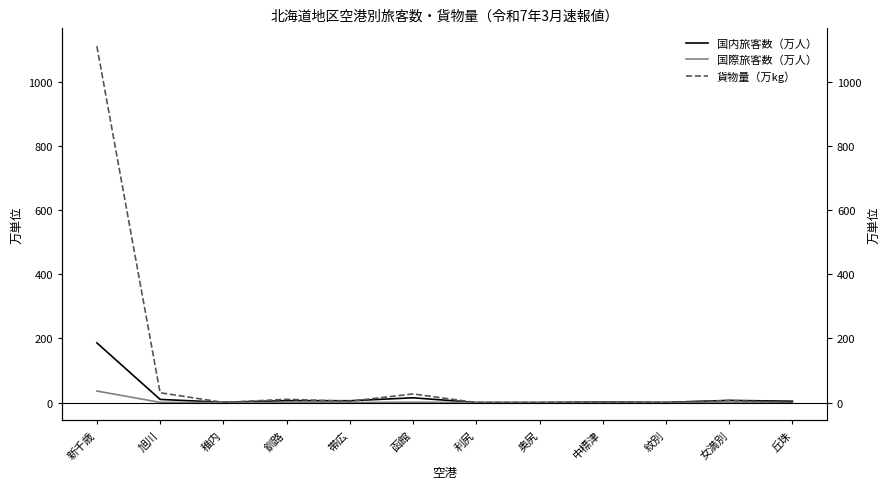

Read the 国内旅客数（万人） value at 稚内.

0.9